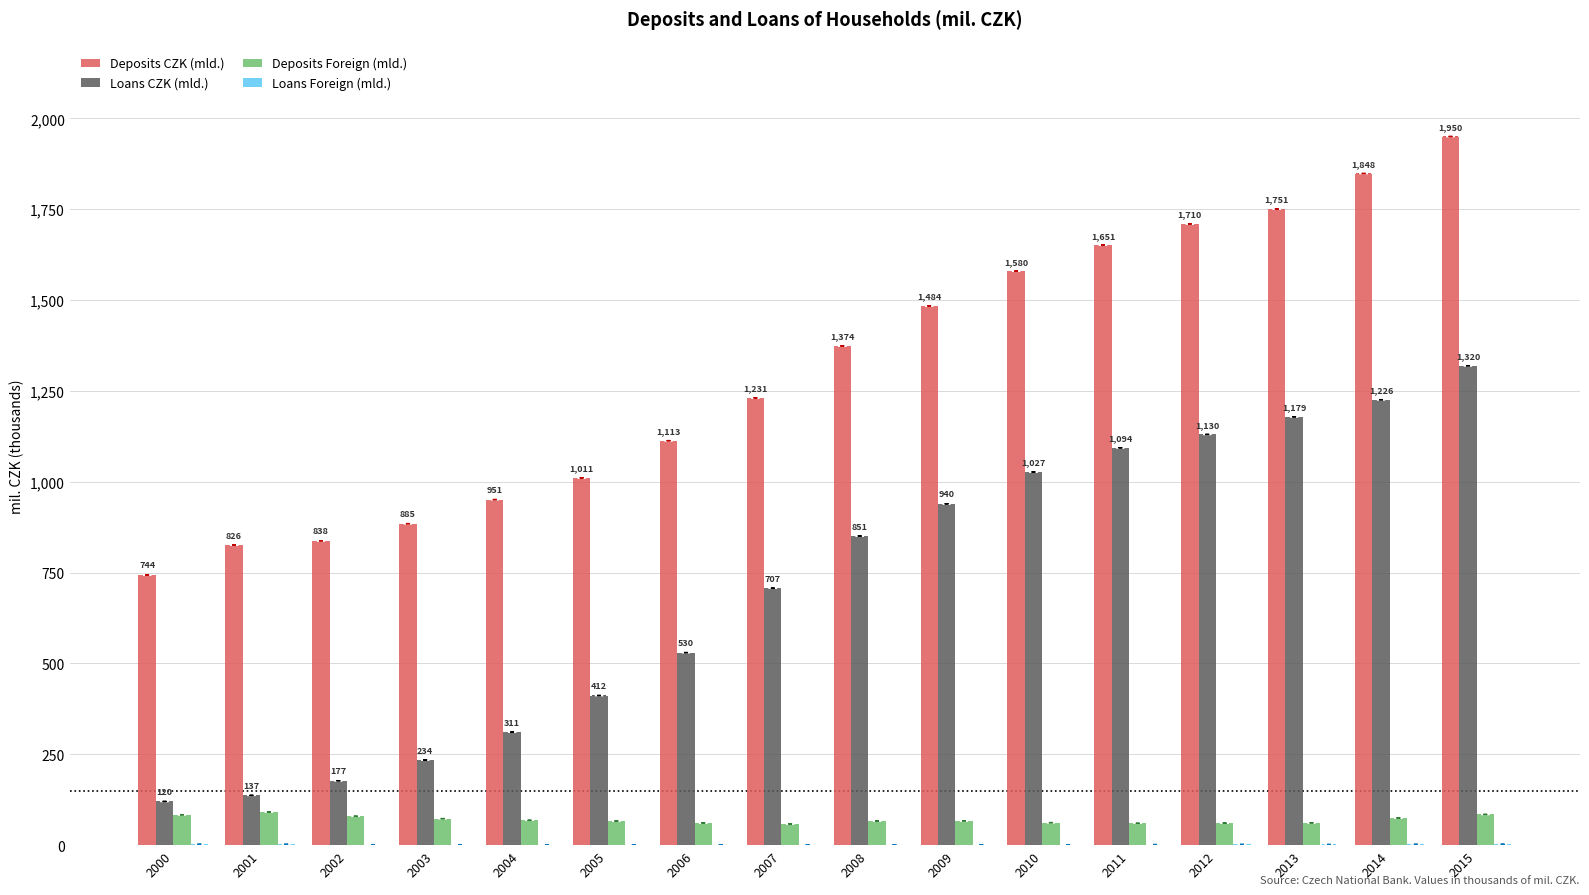

At which category is the sum across all series the highest?

2015